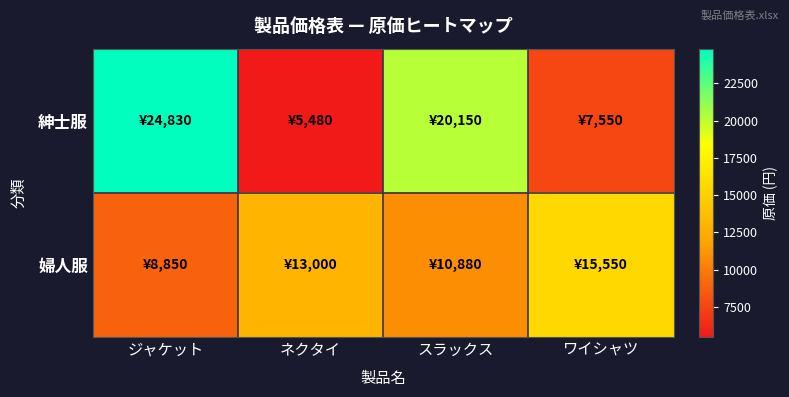

List the series in order of their overall mean, lowest first.

婦人服, 紳士服